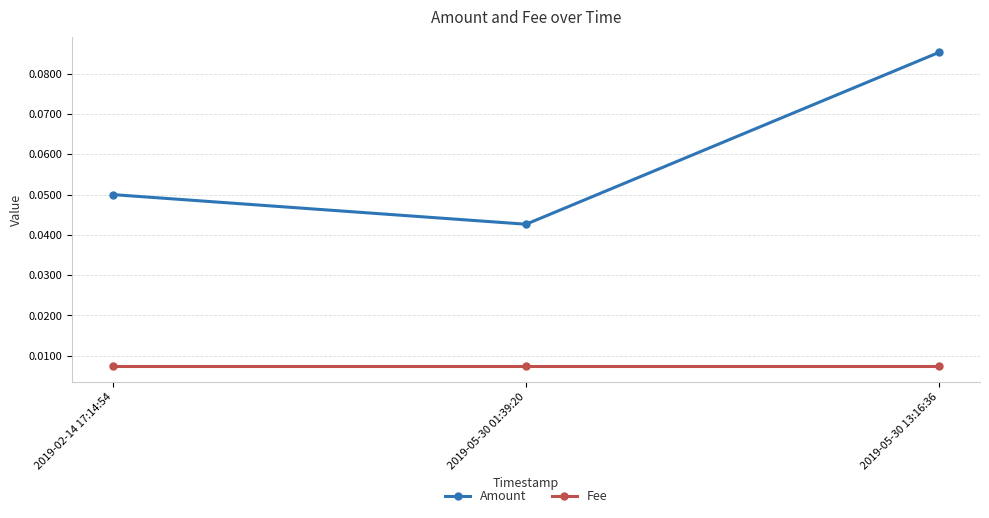

At which category is the sum across all series the highest?

2019-05-30 13:16:36